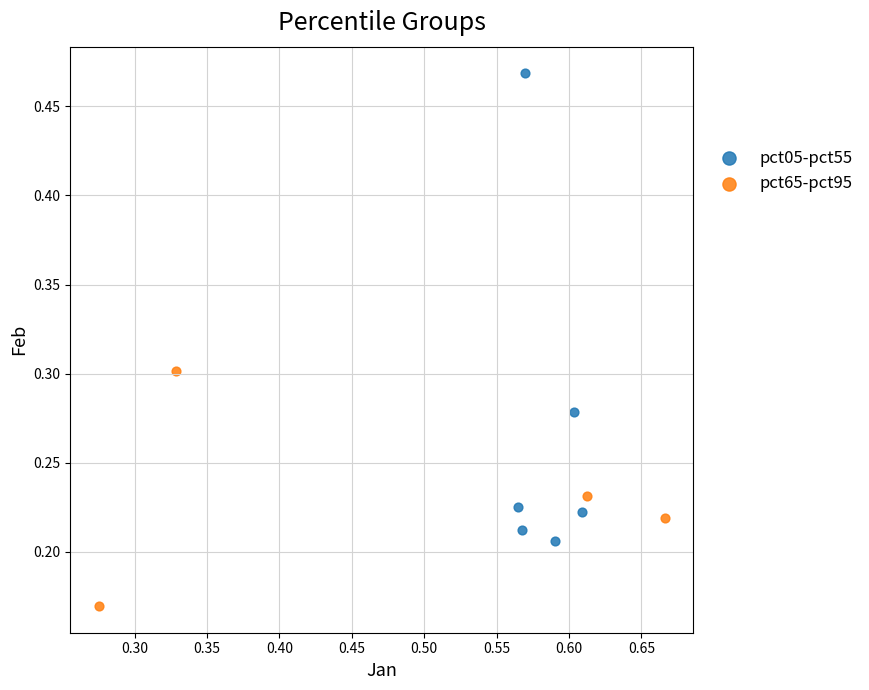

Which series reaches the minimum Y coordinate?

pct65-pct95